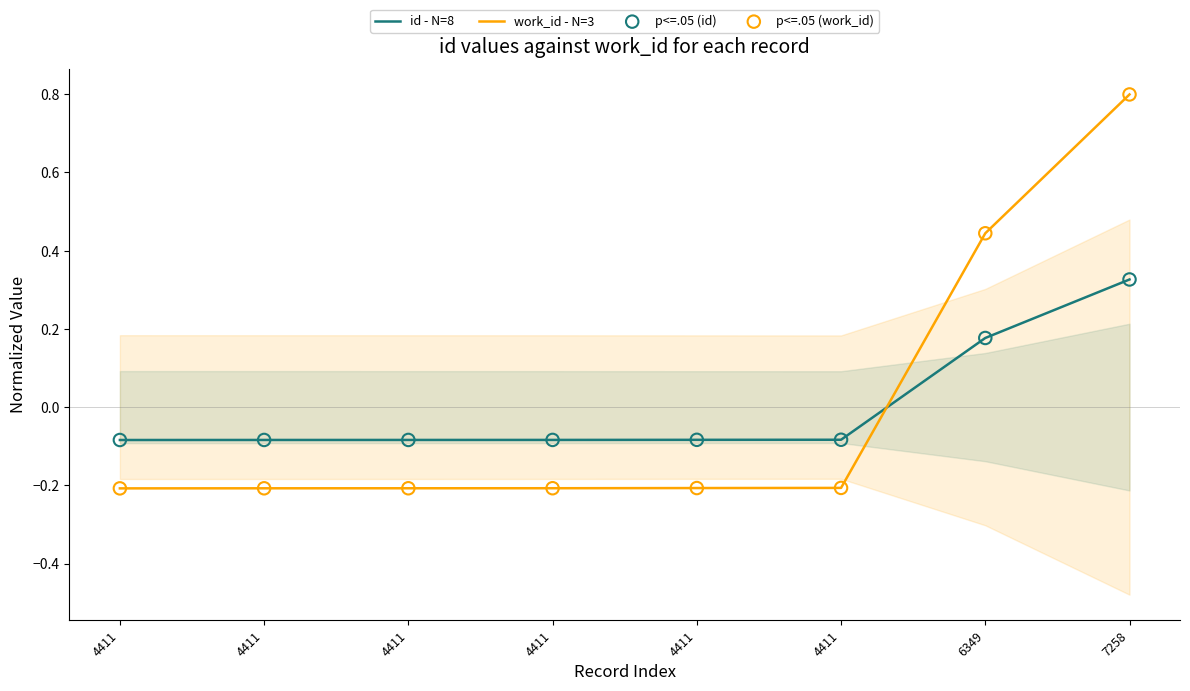

At how many categories does at least one series exceed 0?

2